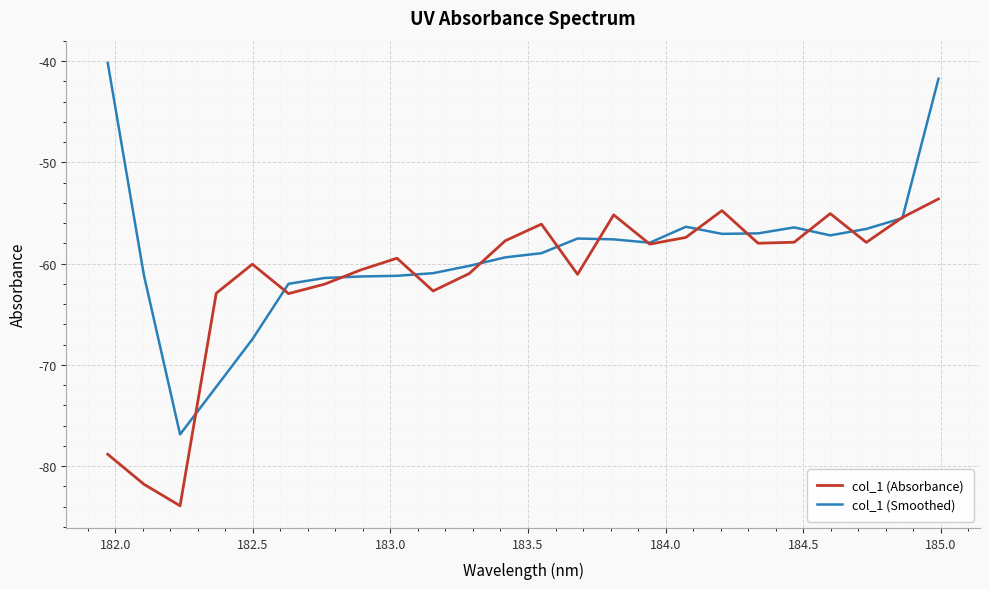

Rank the series by their maximum value, from lowest to highest.

col_1 (Absorbance), col_1 (Smoothed)